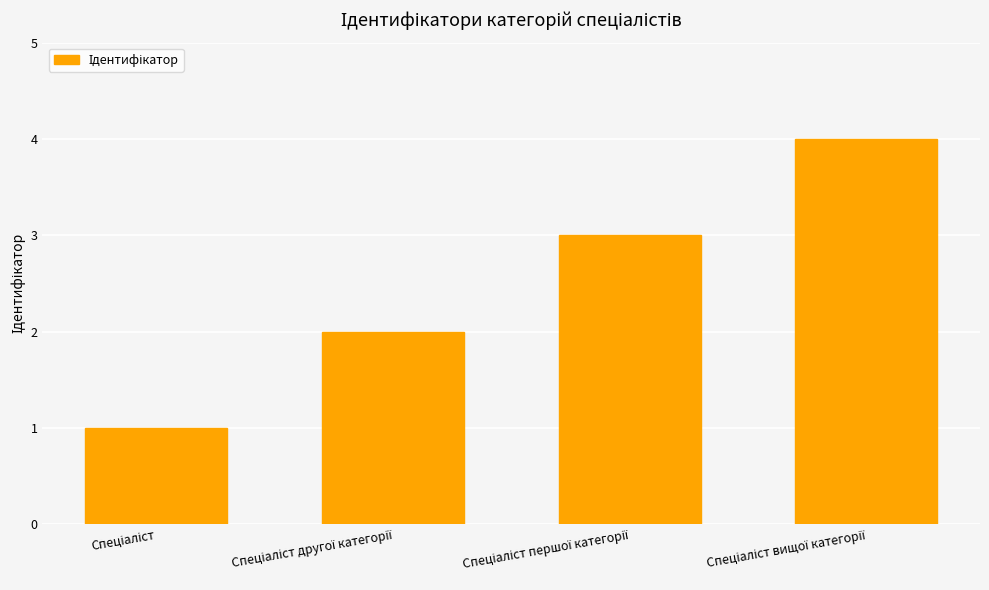

How many bars are there in total?

4